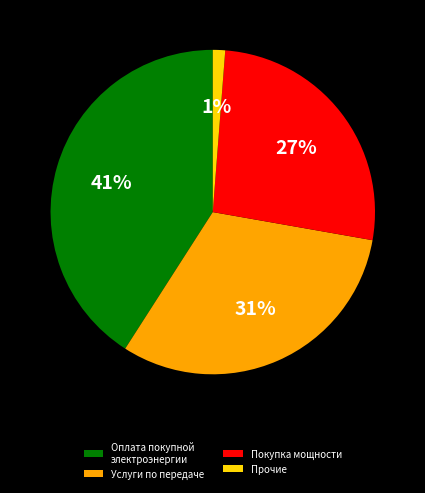

Rank the categories by value from highest to lowest.

Оплата покупной электроэнергии, Услуги по передаче, Покупка мощности, Прочие